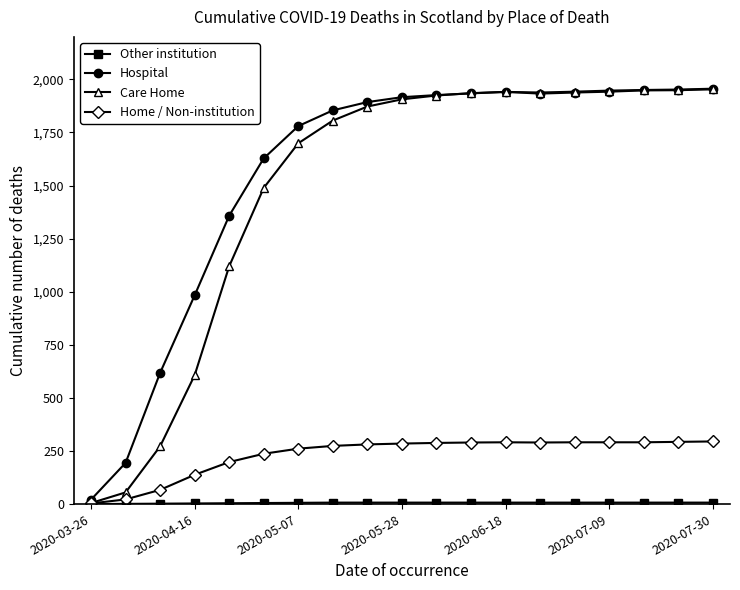

How many lines are shown in the chart?

4